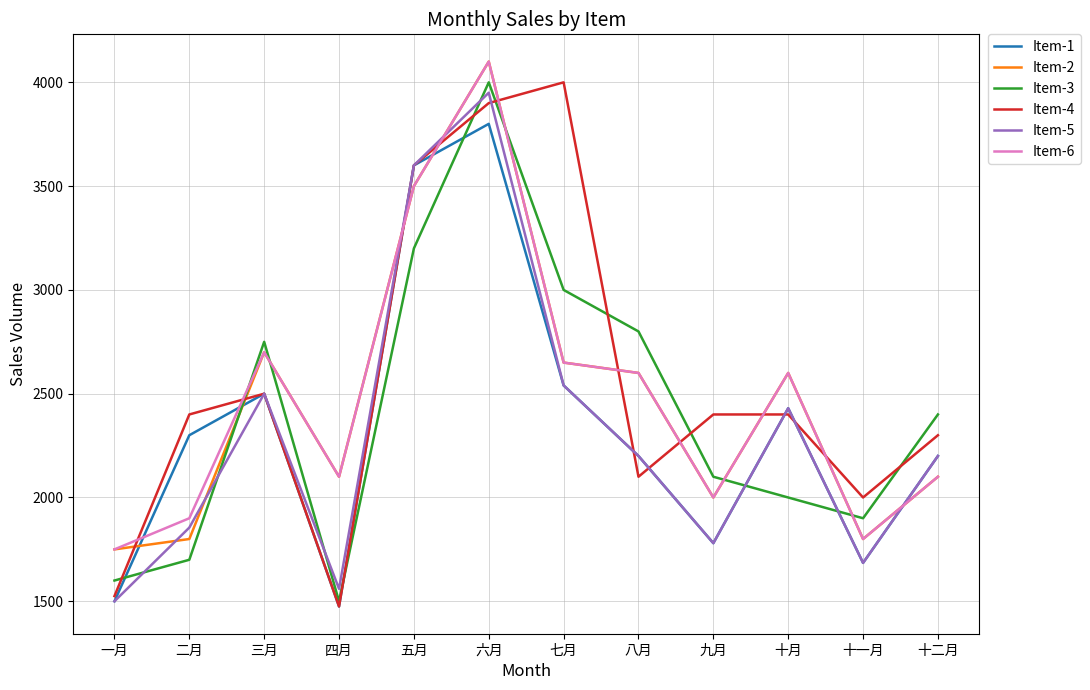

After their last crossing, which series has the higher values: Item-1 or Item-2?

Item-1